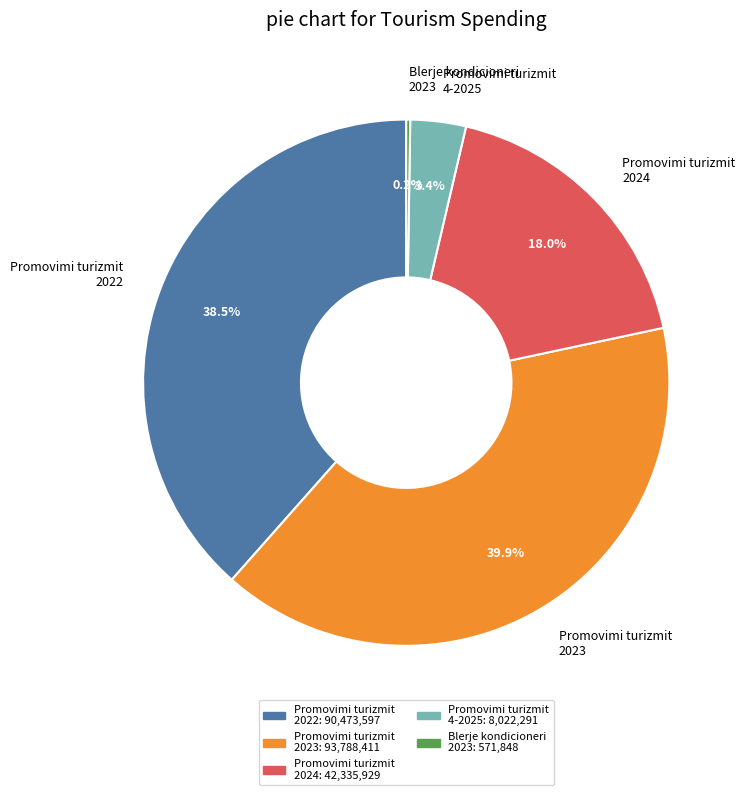

What percentage is NOT represented by Promovimi turizmit 2024?

82.0%